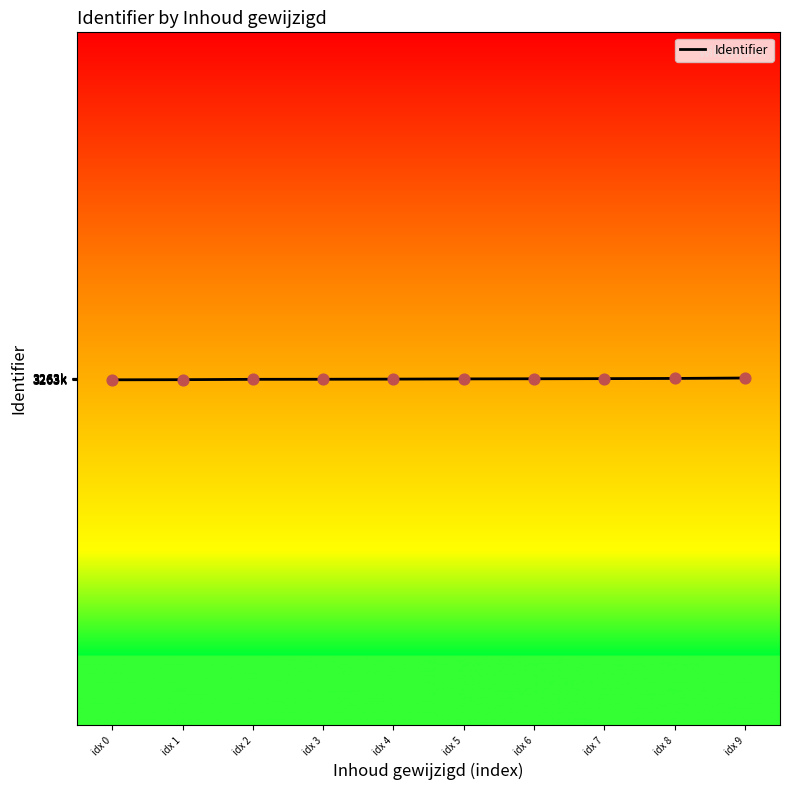

What is the change in value from idx 5 to idx 7?

+4